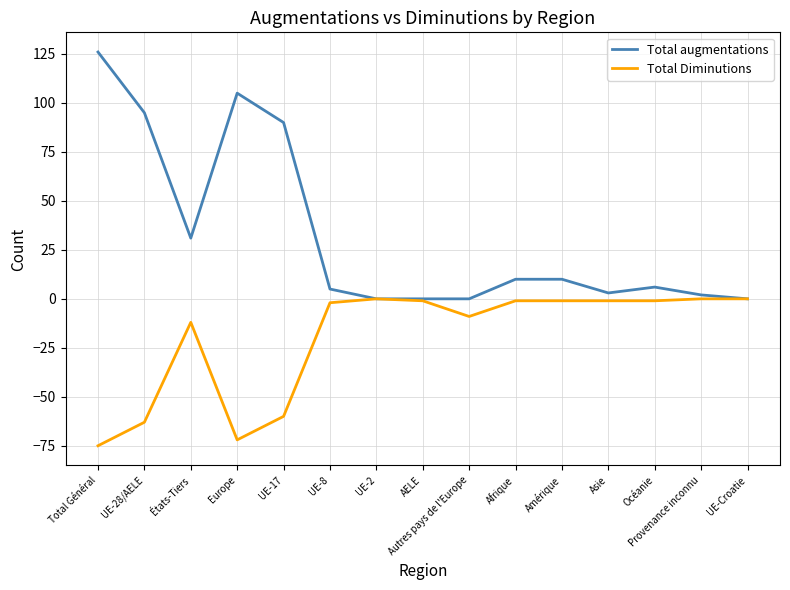

Where is the first local maximum for Total Diminutions?

États-Tiers